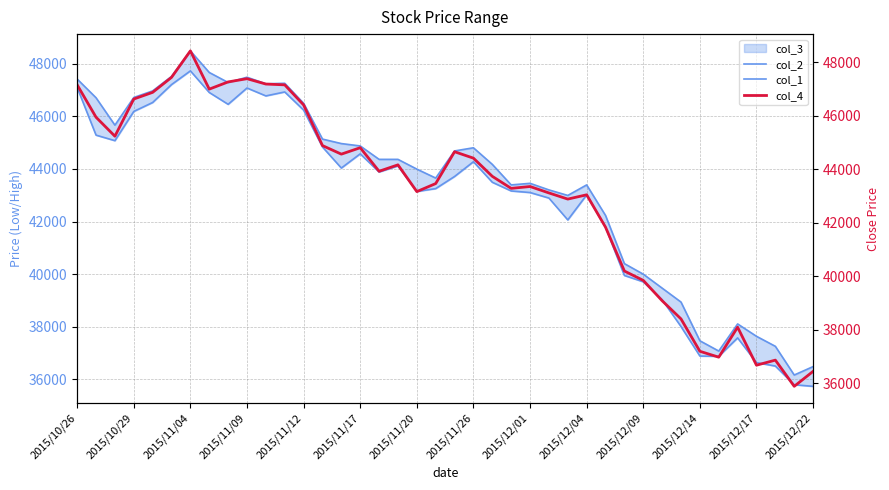

What position from the right is 34?

6